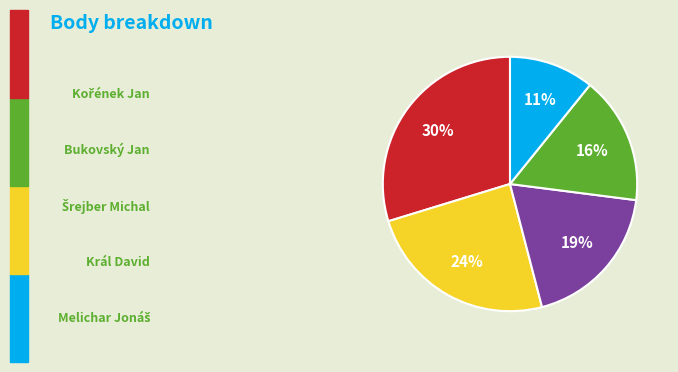

Is there any slice that represents more than half of the pie?

No